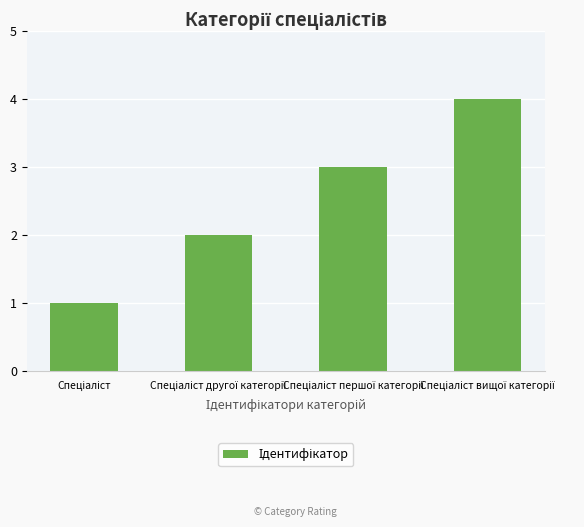

What is the greatest value displayed?

4